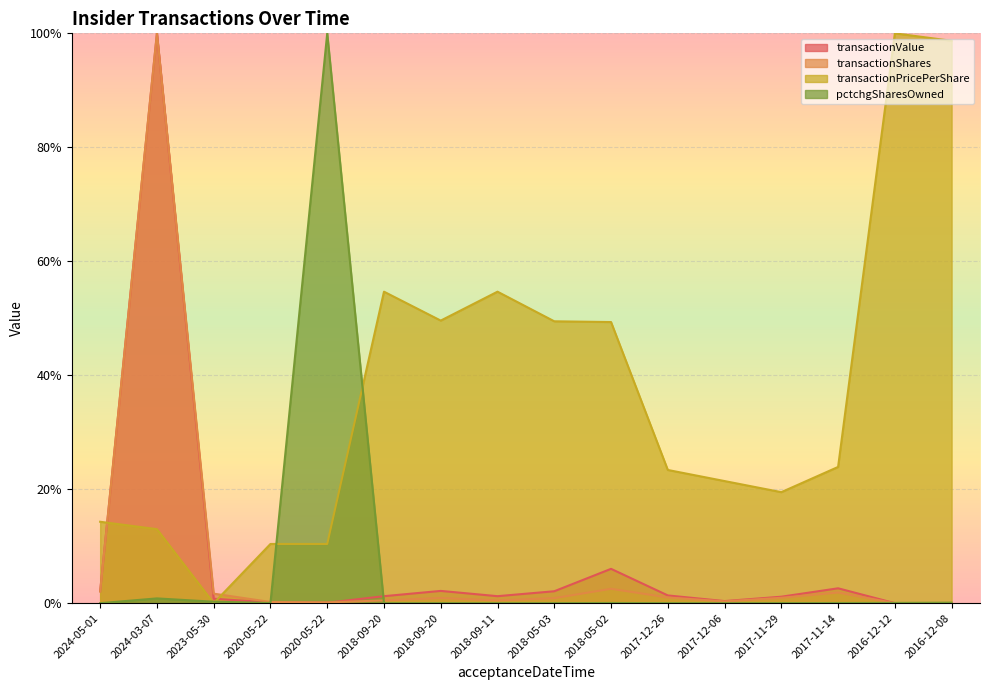

What is the label of the 13th point from the right?

2020-05-22